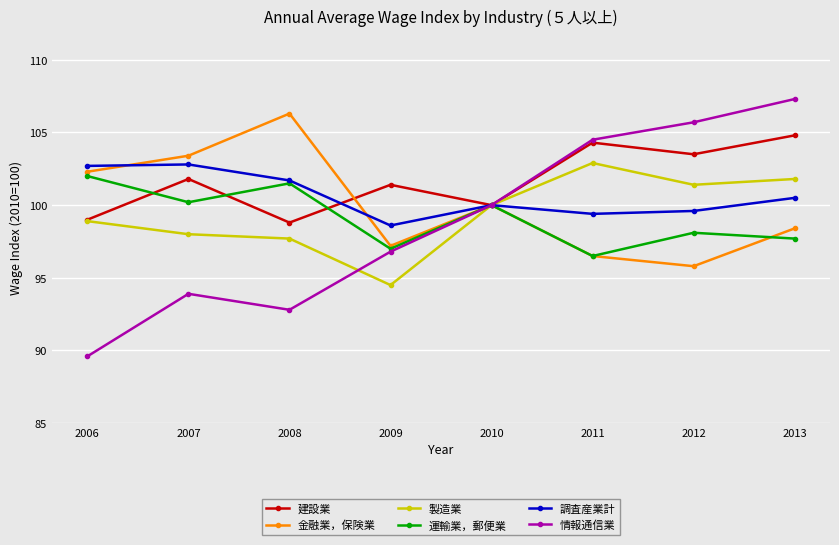

Does the chart have visible grid lines?

Yes